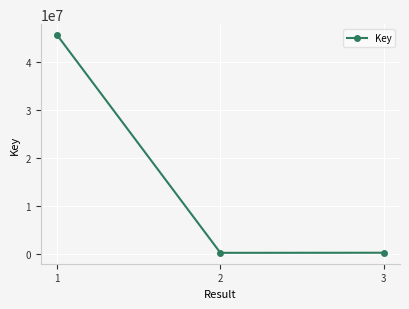

Where does the data first go above 332493?

1